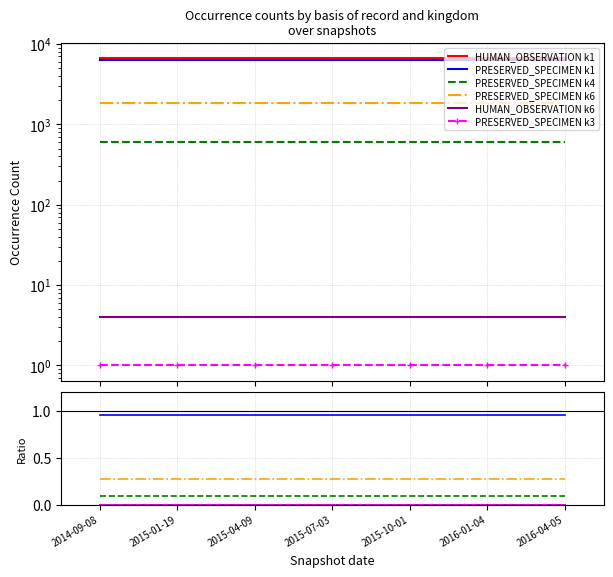

What is the label of the 2nd point from the right?

2016-01-04